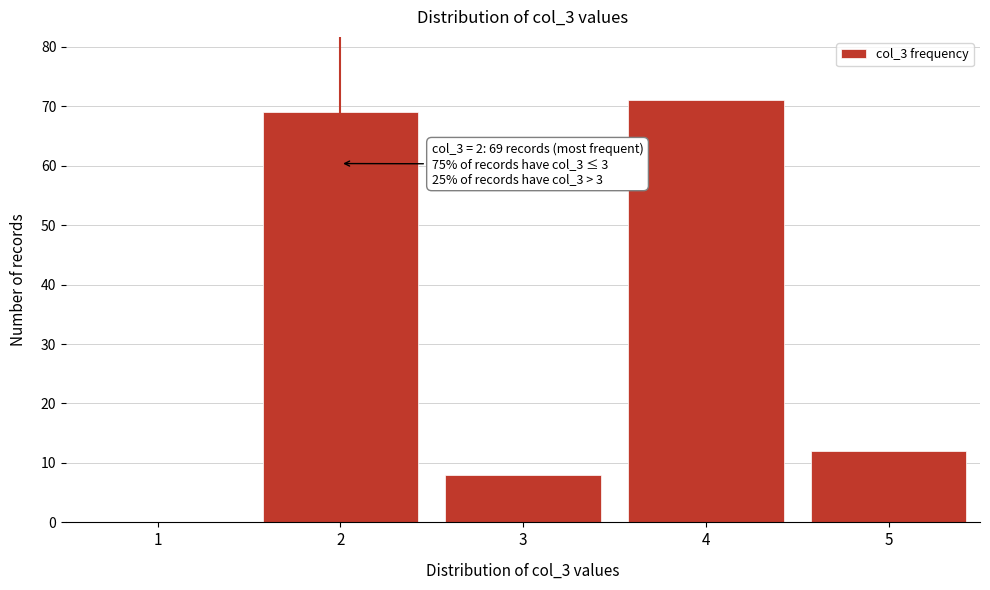

Reading right to left, list all the values displayed in this chart.

5=12	4=71	3=8	2=69	1=0